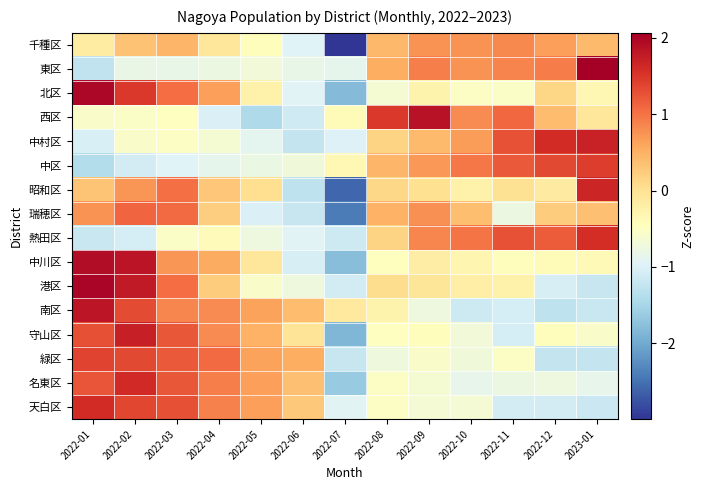

How many series are shown in this chart?

16